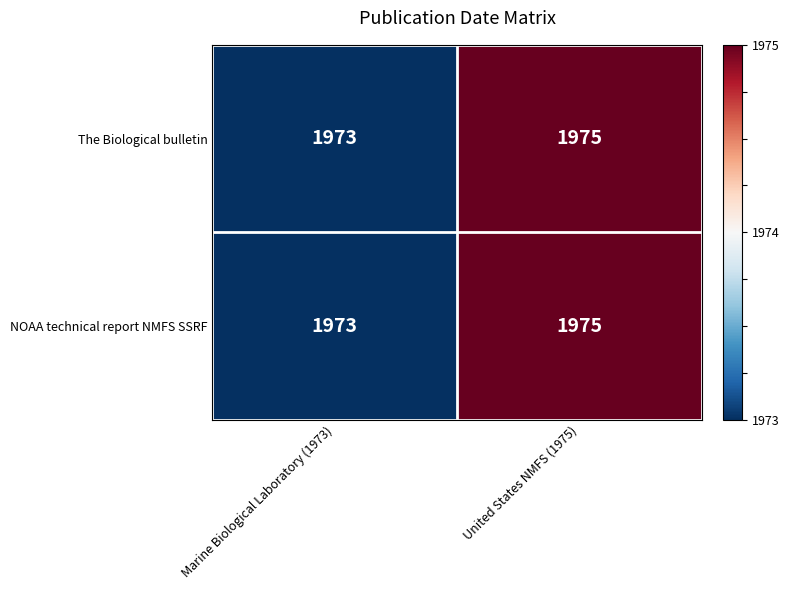

What is the sum of all NOAA technical report NMFS SSRF values?

3948